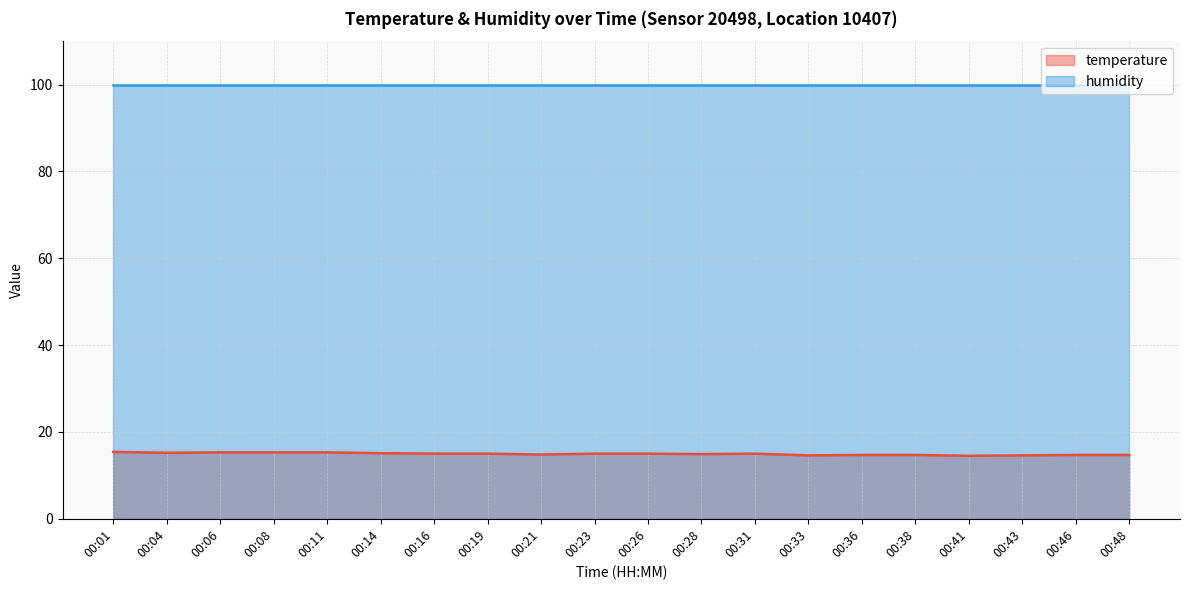

Is it true that the value at 00:23 is 6.8?

False